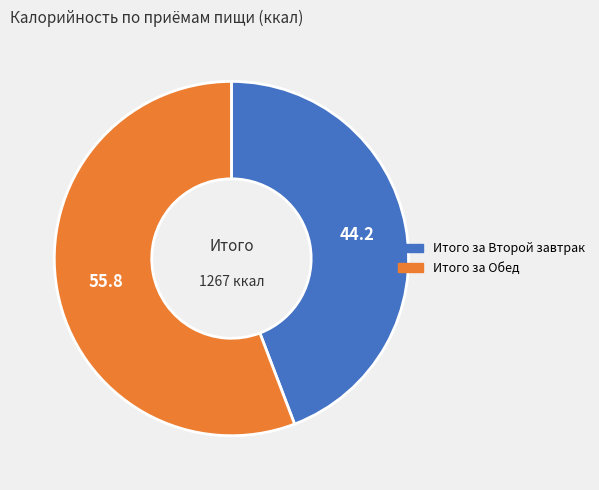

Which slice represents more than half of the pie?

Итого за Обед